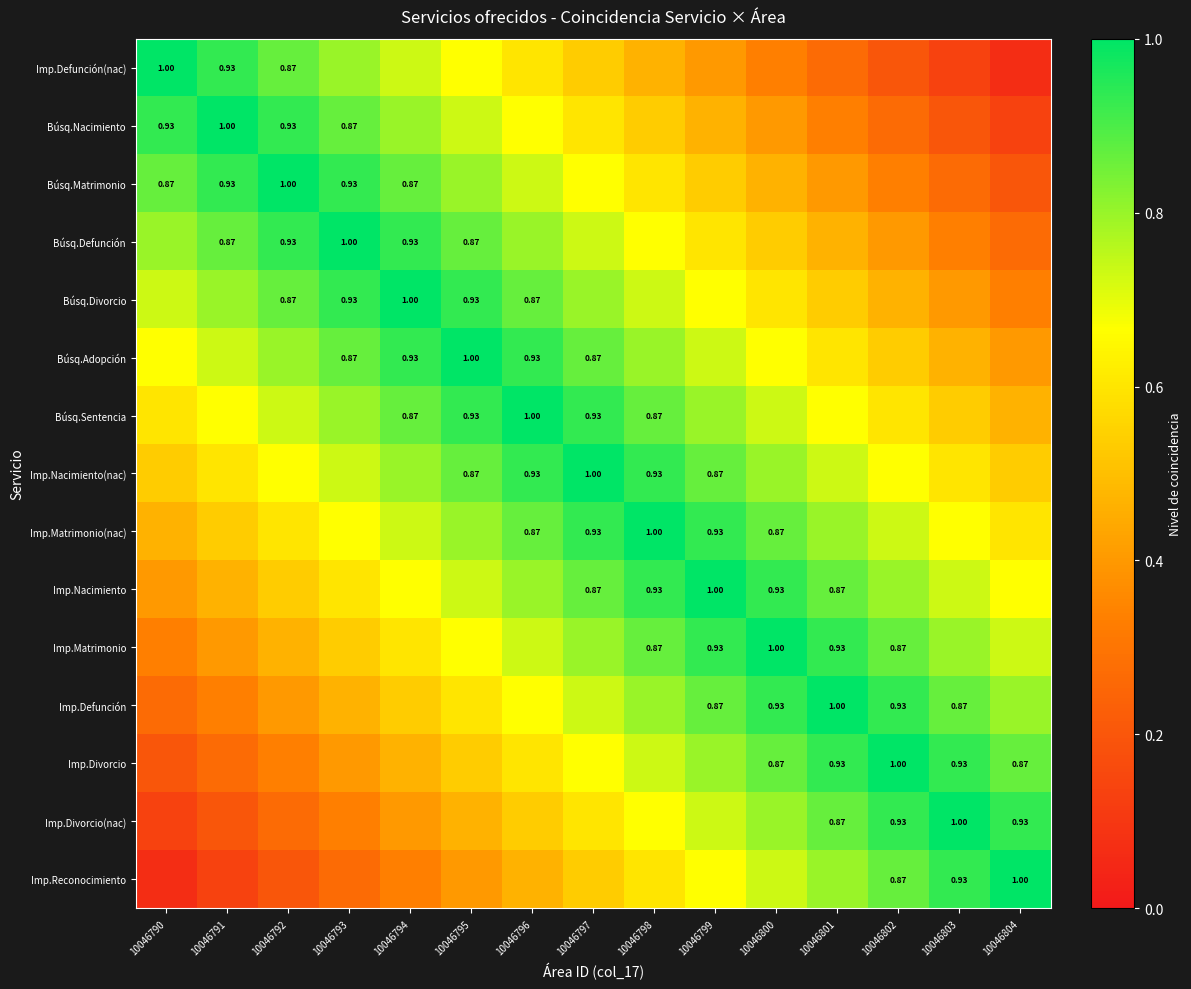

Is it true that Imp.Divorcio(nac) equals 1.2 at 10046801?

False